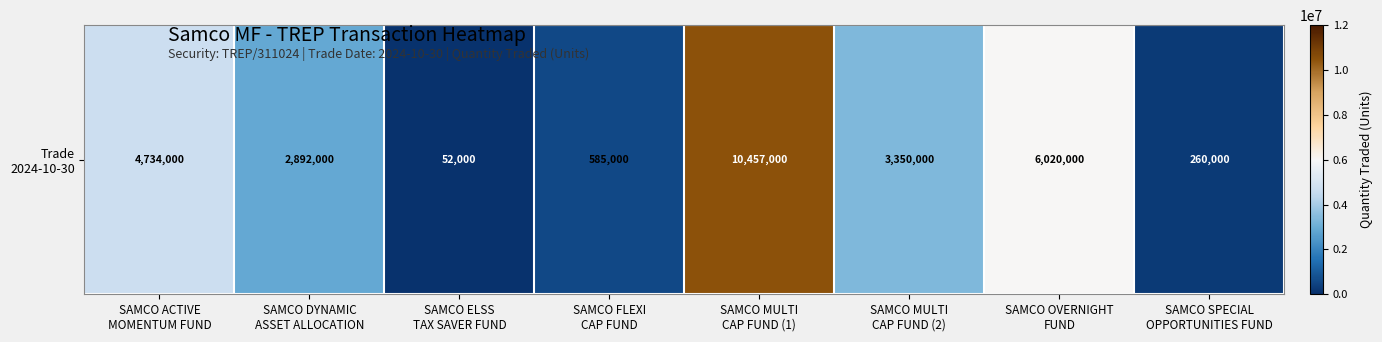

What is the difference between the values at SAMCO ELSS
TAX SAVER FUND and SAMCO ACTIVE
MOMENTUM FUND?

4682000